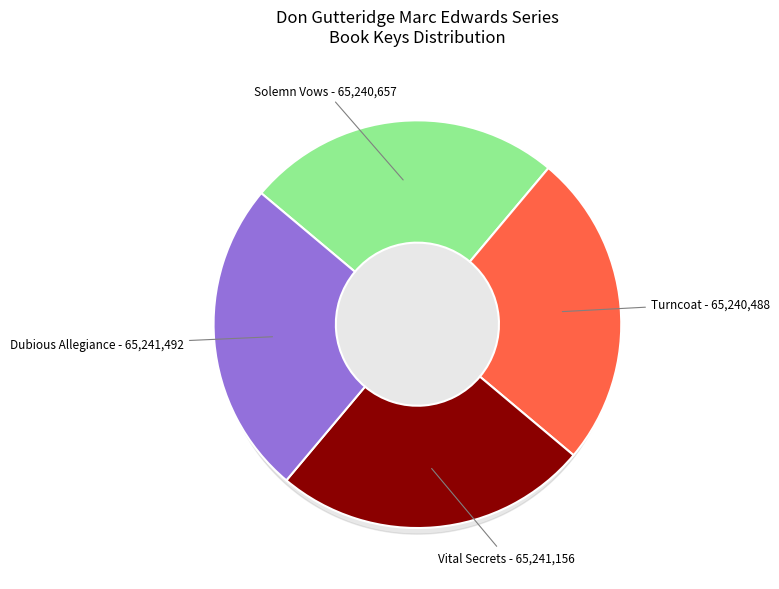

Which has a higher value, Dubious Allegiance or Turncoat?

Dubious Allegiance